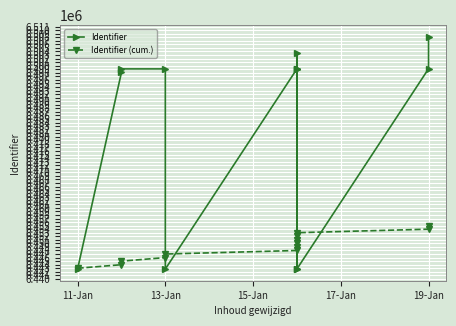

What is the value of the Identifier point at the 1st from the left?

6442761